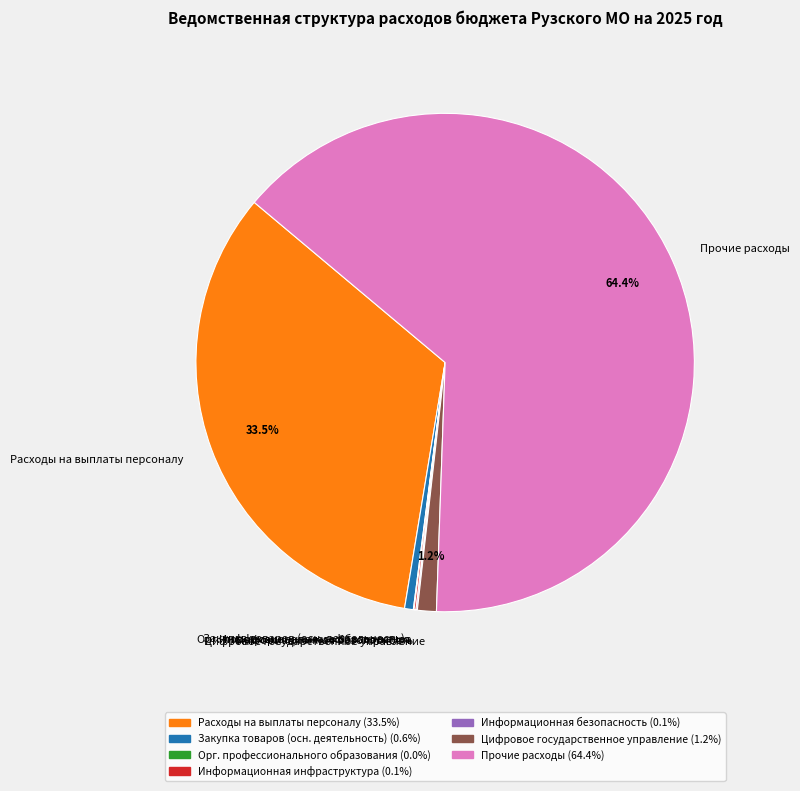

What is the largest slice in the pie chart?

Прочие расходы